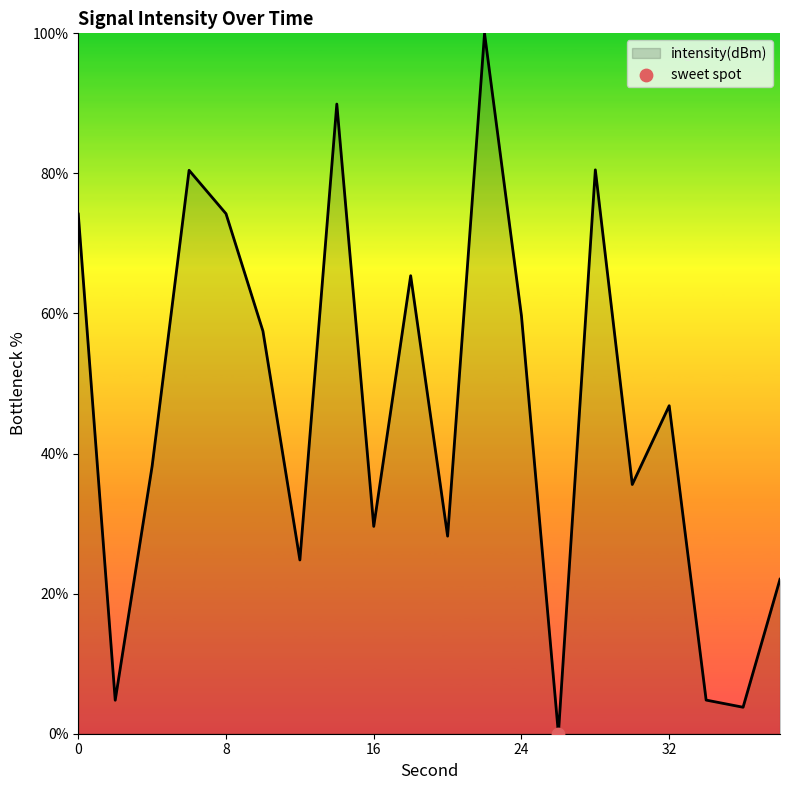

What is the difference between the maximum and minimum values?

100.0